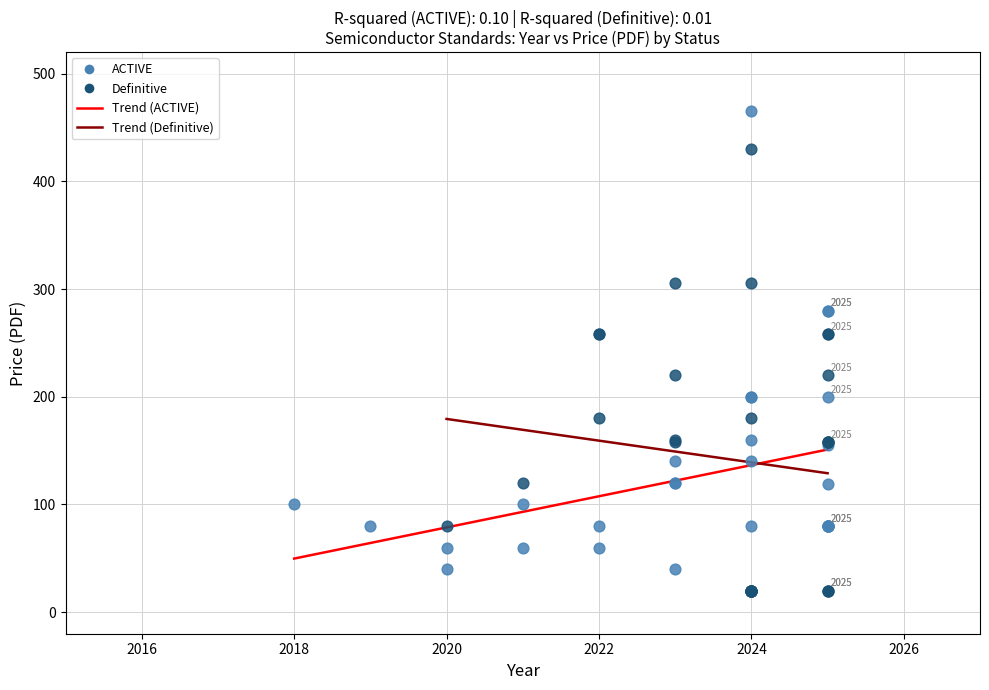

Which series has the widest spread of Y values?

ACTIVE